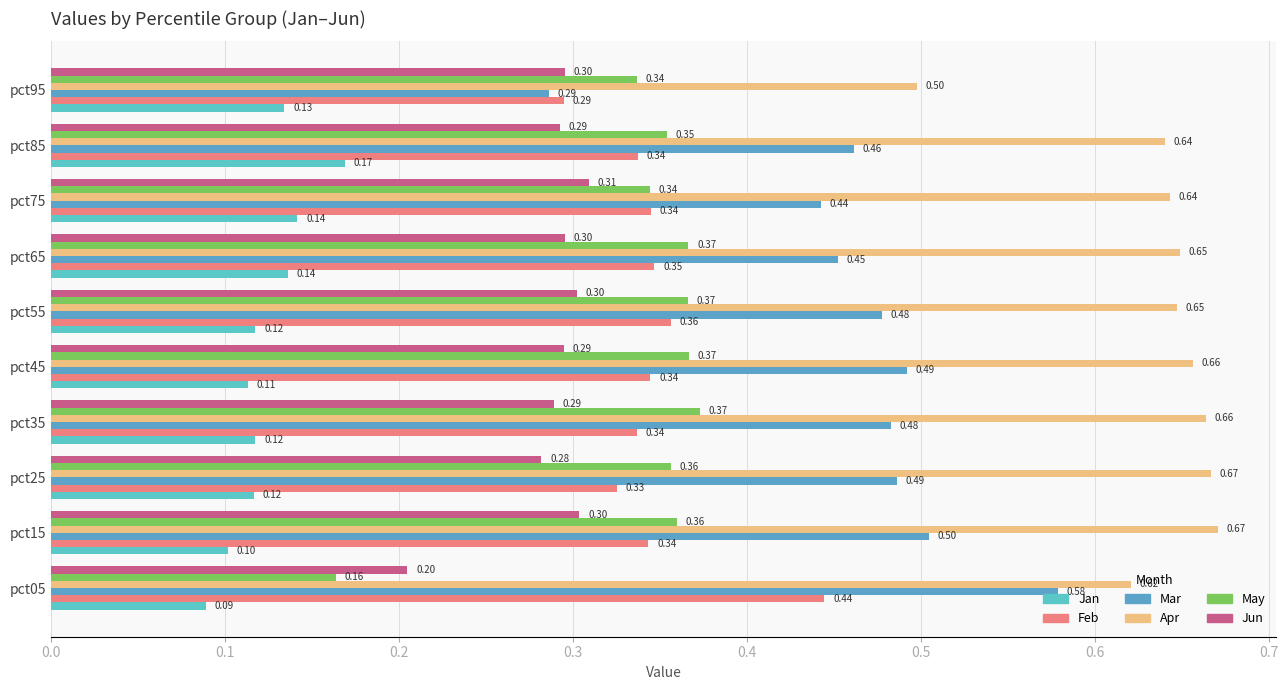

Which series has the largest range (max minus min)?

Mar